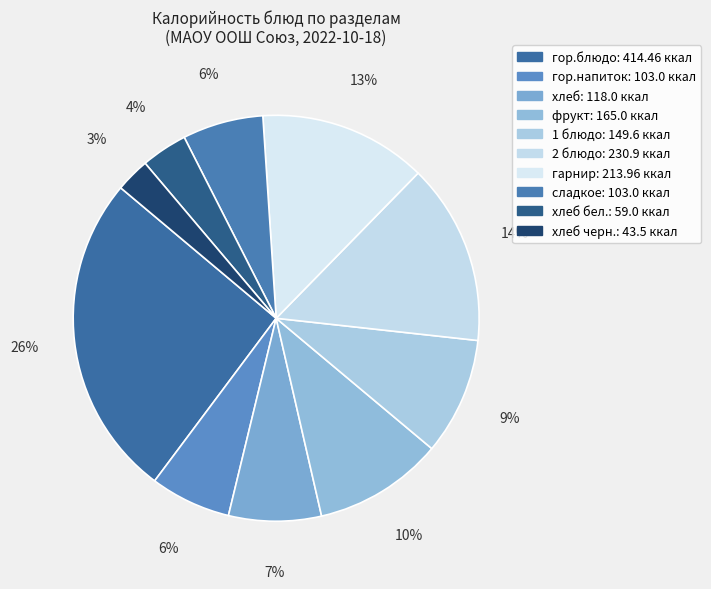

Is there a majority slice in this chart?

No